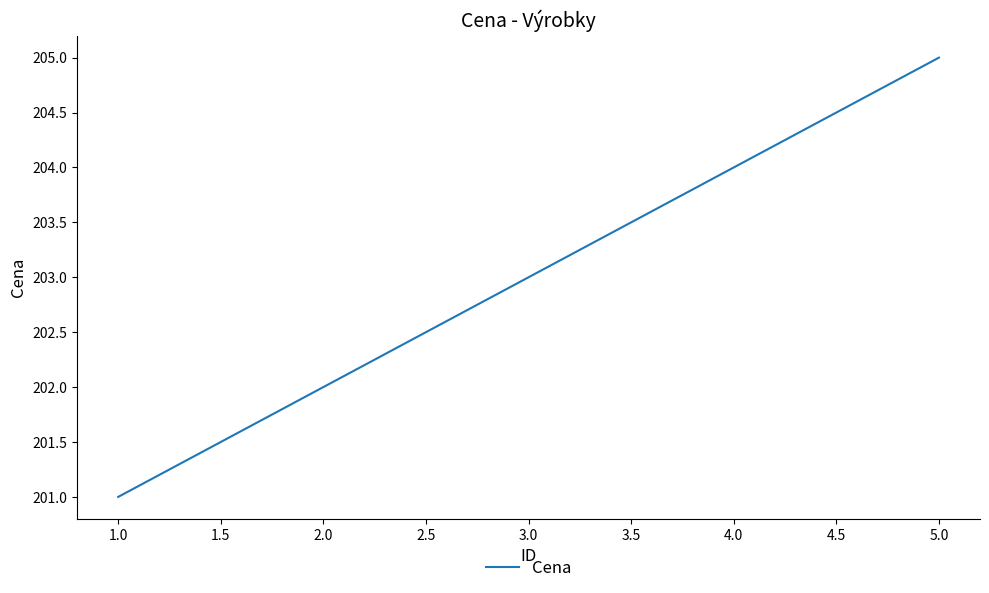

Rank the categories by value from highest to lowest.

5.0, 4.0, 3.0, 2.0, 1.0